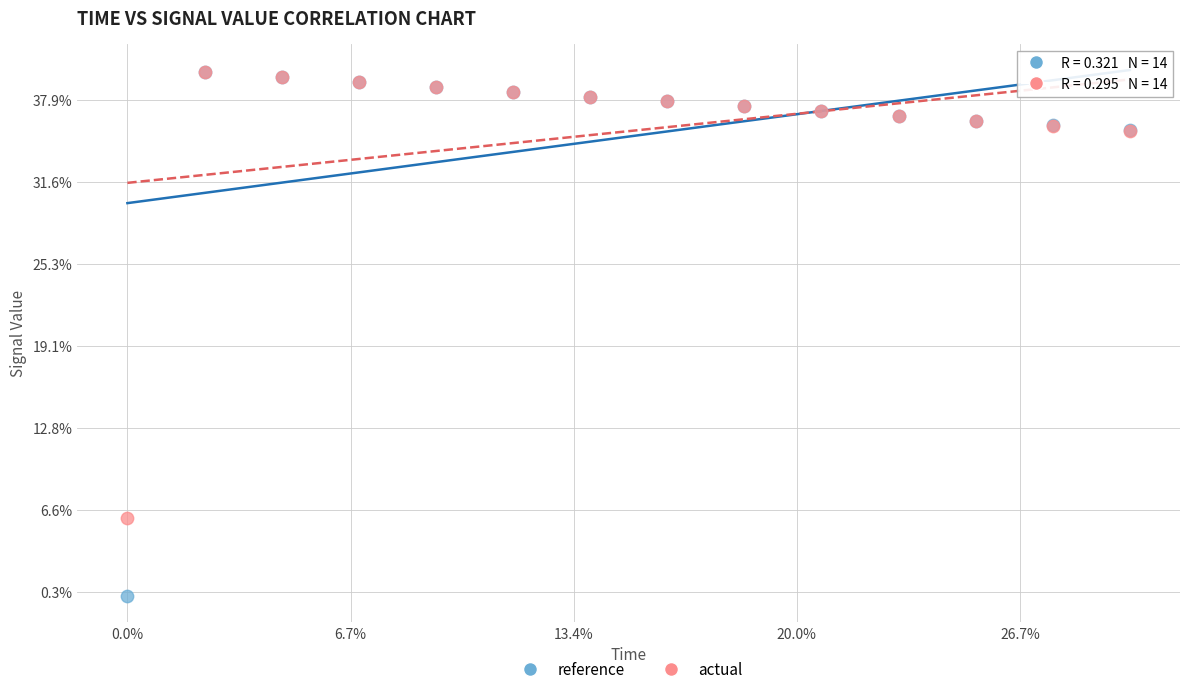

Which series contains the lowest Y value?

reference